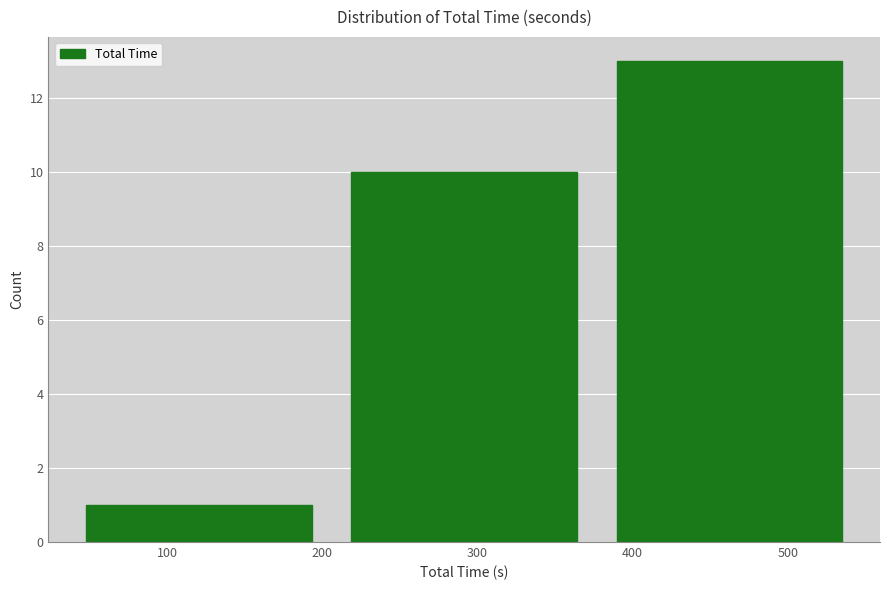

Over which range of the x-axis is the bar tallest?

380 to 550